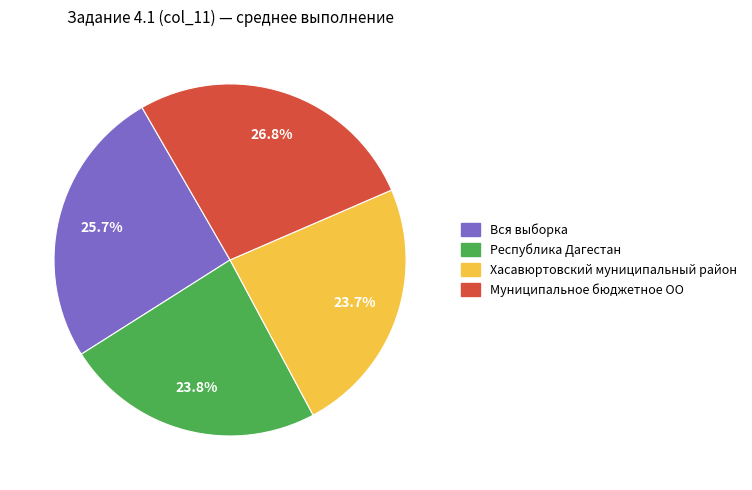

To the nearest percent, what is the combined percentage of Вся выборка and Хасавюртовский муниципальный район?

49%